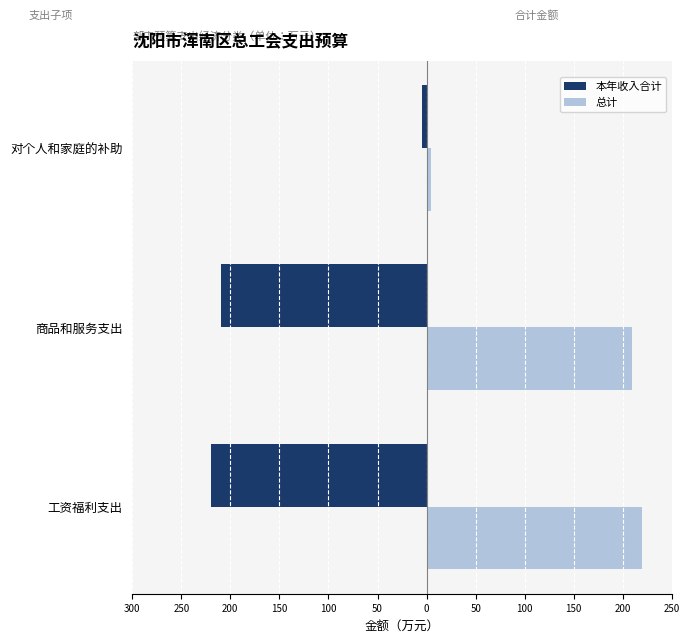

What are all the series names shown in the legend?

本年收入合计, 总计